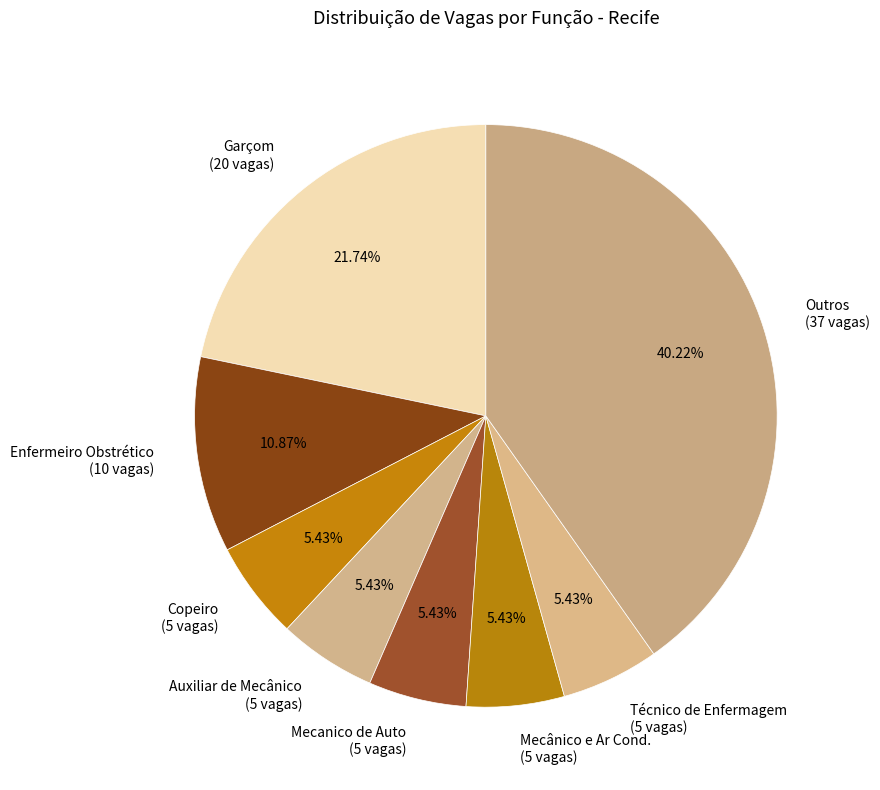

Approximately how many times larger is the value at Enfermeiro Obstrético (10 vagas) compared to Mecanico de Auto (5 vagas)?

2.0